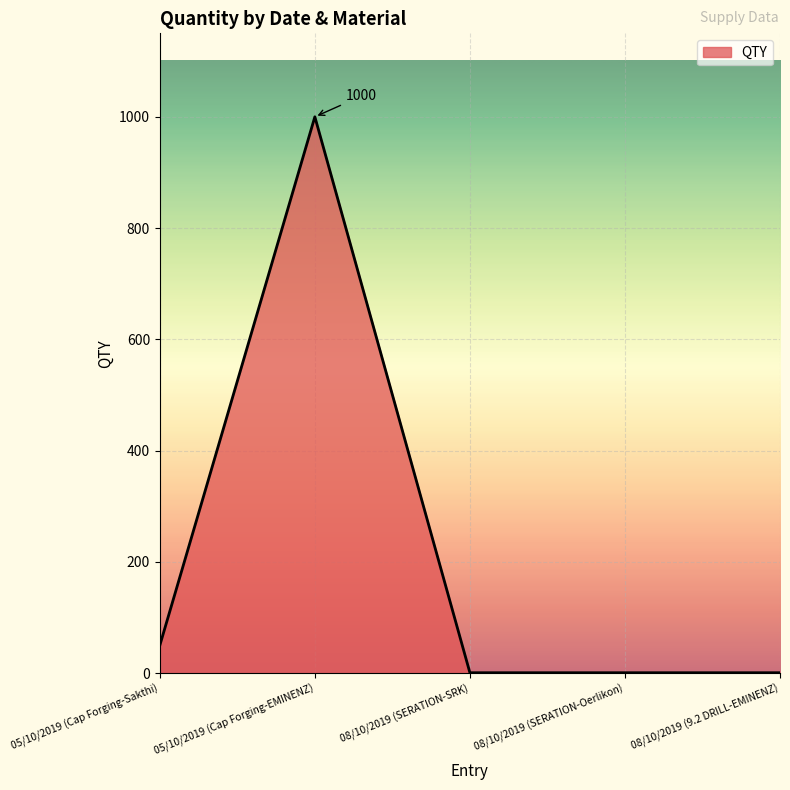

Where is the data nearest to the value 500?

05/10/2019 (Cap Forging-Sakthi)